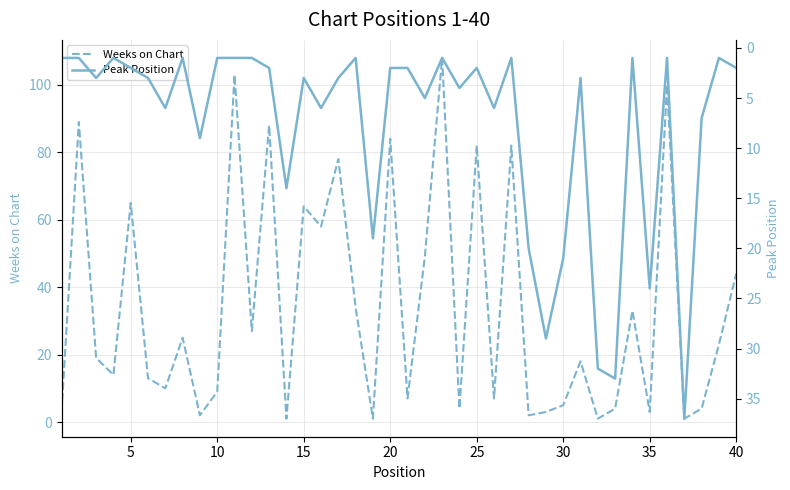

What is the maximum value for Weeks on Chart?

108